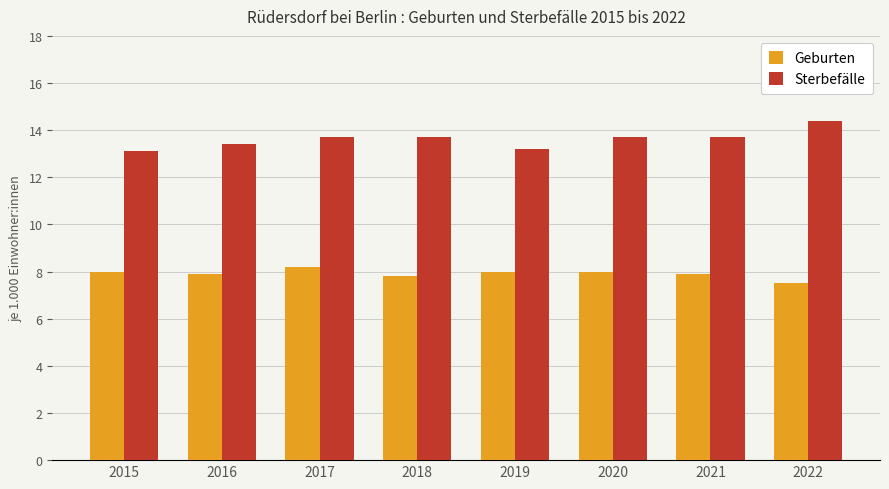

At how many categories does at least one series exceed 8?

8